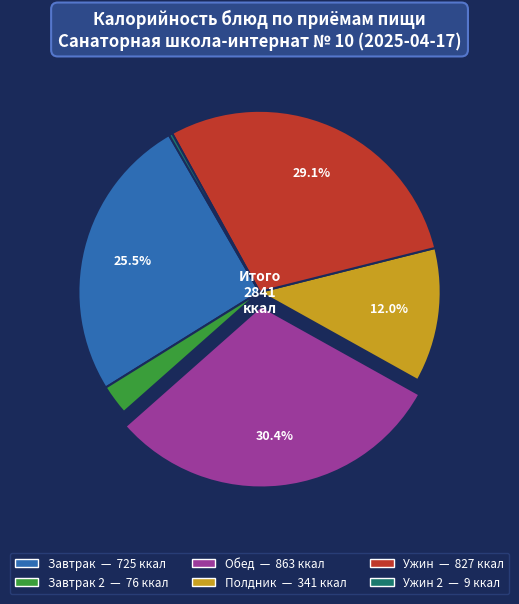

Does any single category account for the majority?

No